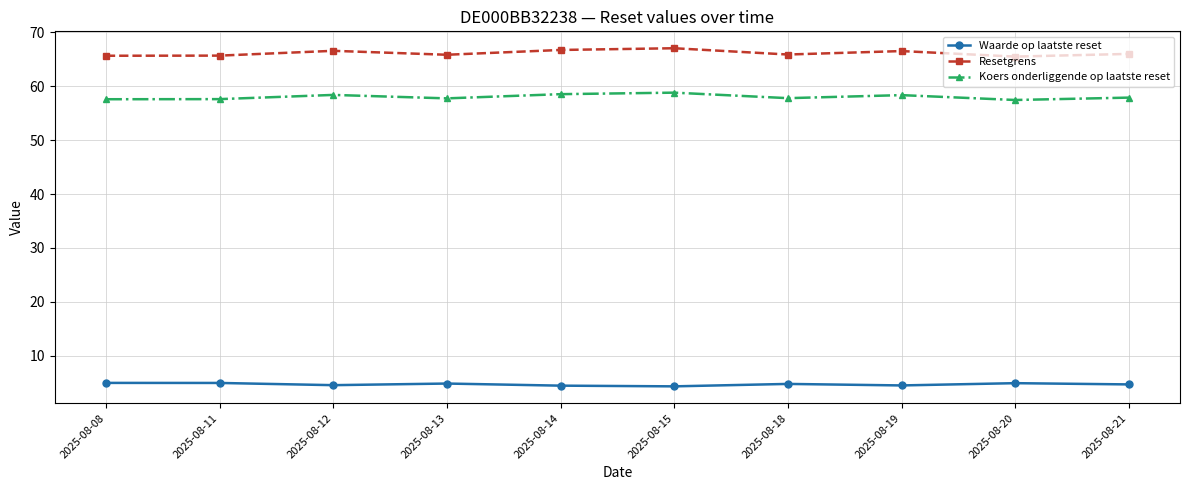

What is the difference between the highest and lowest values at 2025-08-21?

61.2